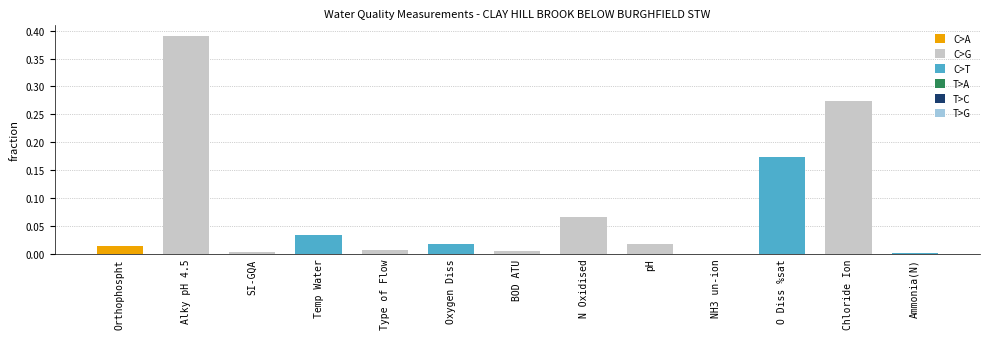

Count the number of data series in this chart.

1